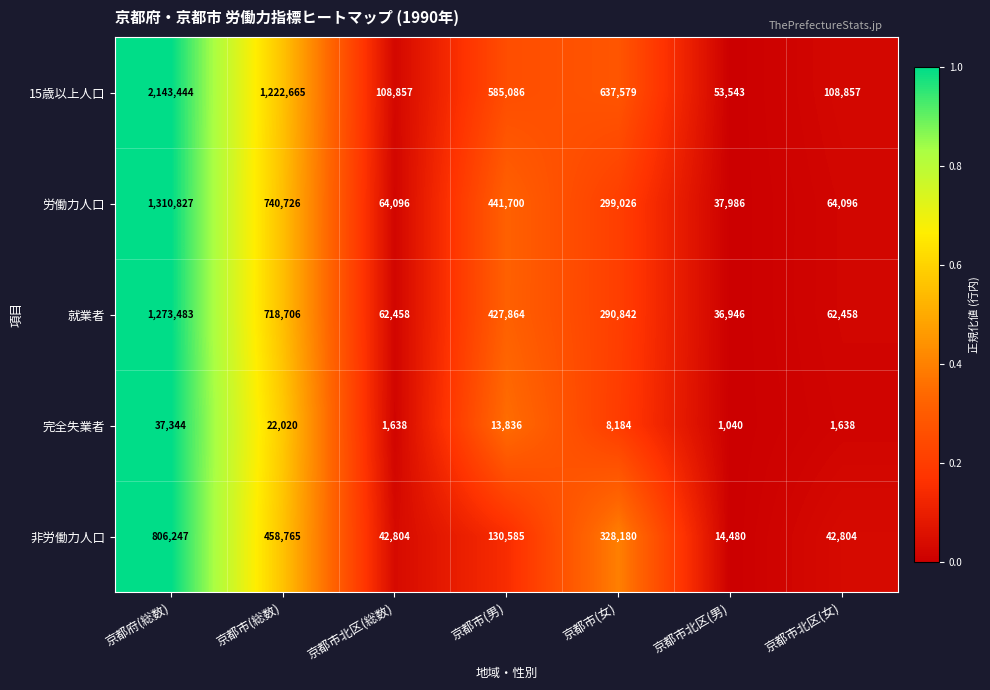

What is the greatest value displayed?

2143444